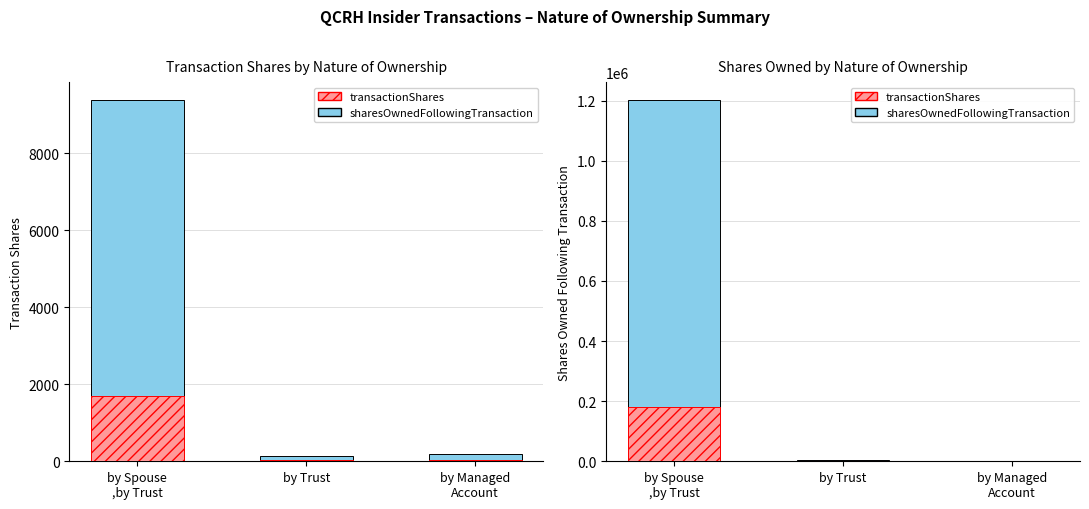

Does the chart contain any negative values?

No